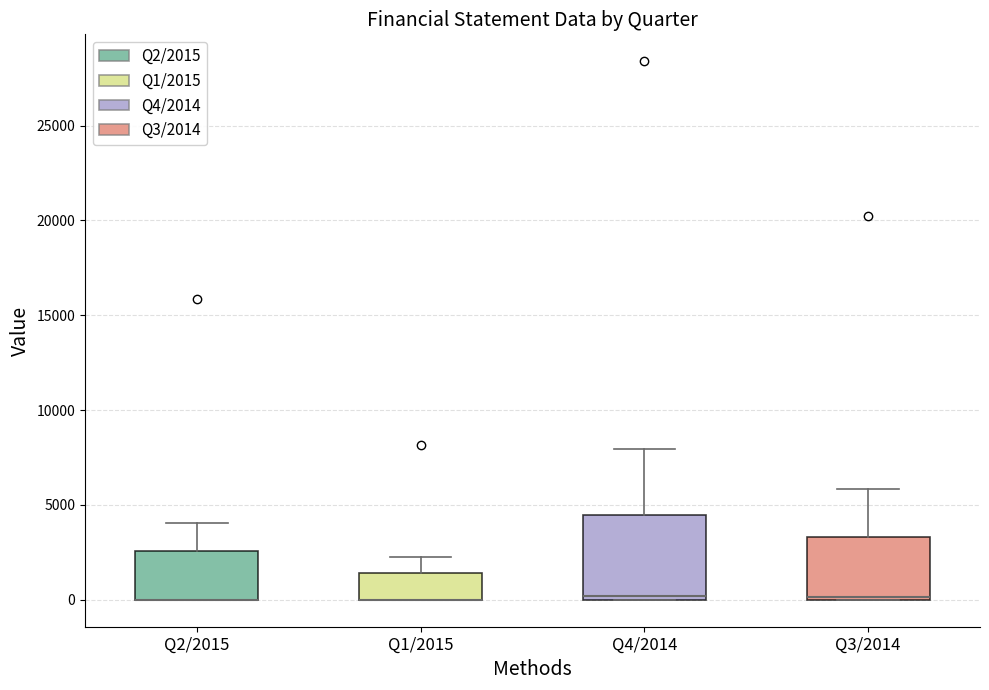

Reading left to right, read every box against the y-axis: the position of its median line, the range the box covers, and the ends of its whiskers. The values are not printed on the chart, so give them approximately, as read against the axis.

Q2/2015: median 0 (drawn on the box's lower edge), box 0 to 2500, whiskers 0 to 4000
Q1/2015: median 0 (drawn on the box's lower edge), box 0 to 1500, whiskers 0 to 2500
Q4/2014: median 0 (just above the box's lower edge), box 0 to 4500, whiskers 0 to 8000
Q3/2014: median 0, box 0 to 3500, whiskers 0 to 6000